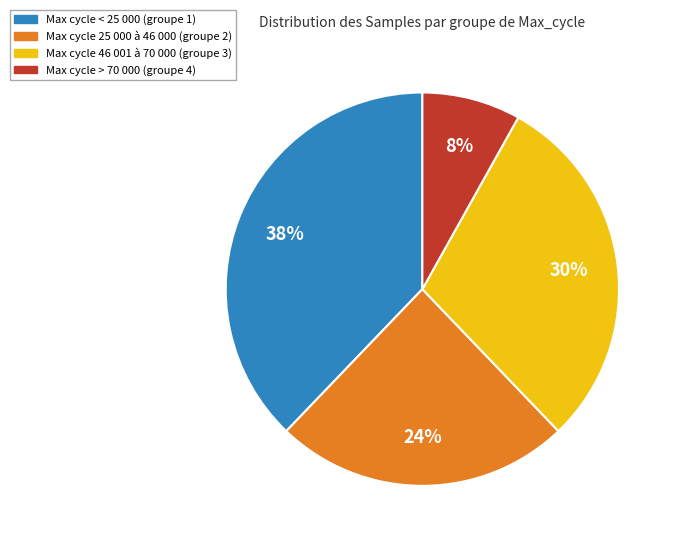

Does any single category account for the majority?

No